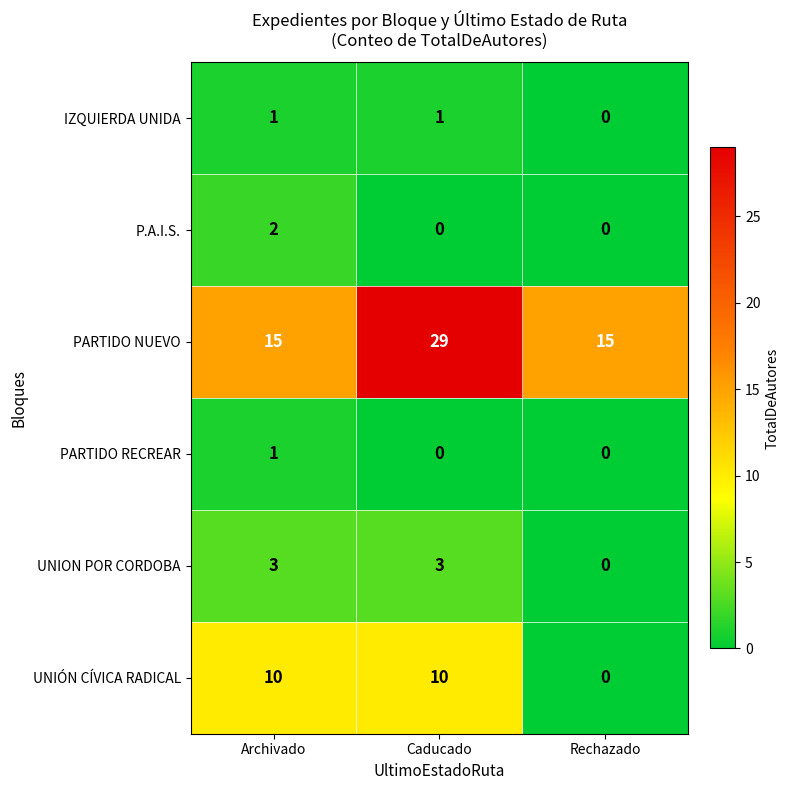

Is it true that UNION POR CORDOBA equals 1 at Caducado?

False